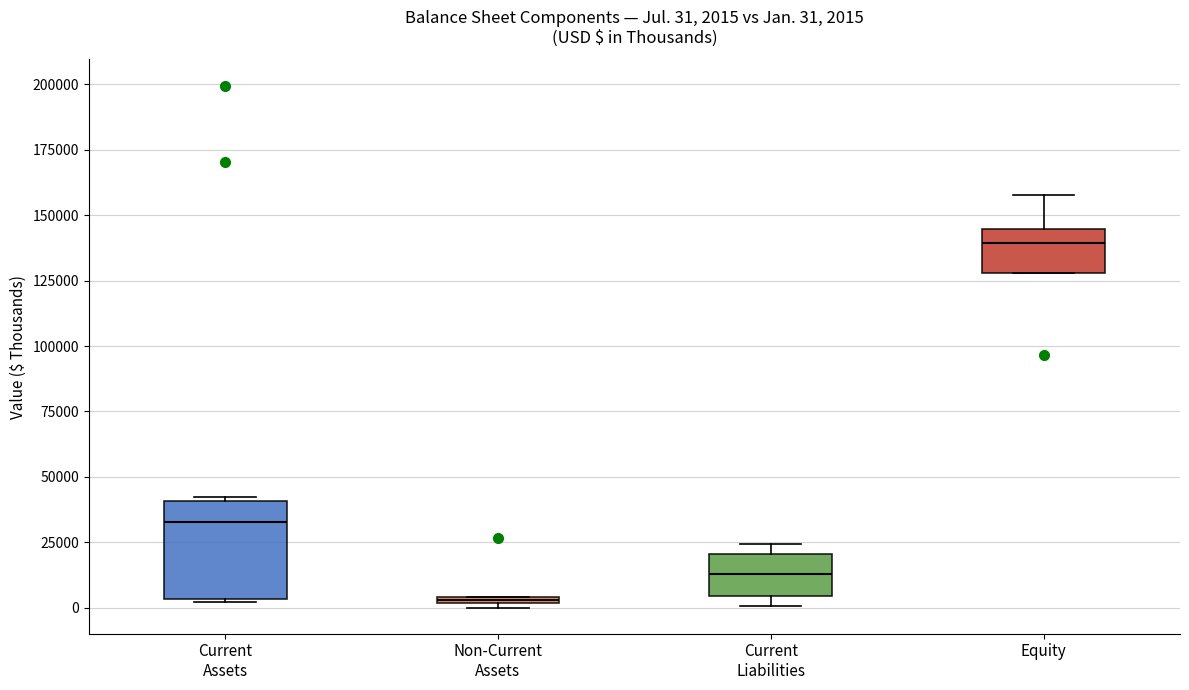

Which box's median line is the lowest?

Non-Current Assets